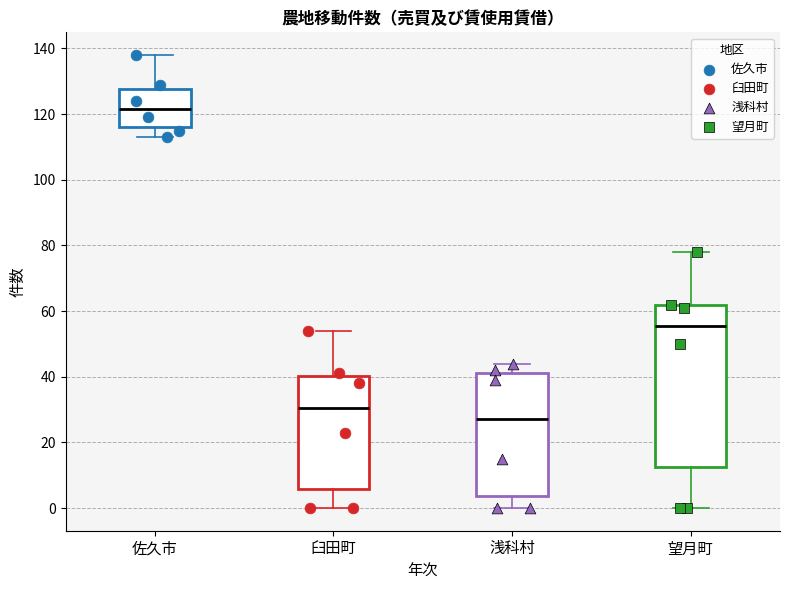

Reading left to right, read every box against the y-axis: the position of its median line, the range the box covers, and the ends of its whiskers. The values are not printed on the chart, so give them approximately, as read against the axis.

佐久市: median 122, box 116 to 128, whiskers 114 to 138
臼田町: median 30, box 6 to 40, whiskers 0 to 54
浅科村: median 28, box 4 to 42, whiskers 0 to 44
望月町: median 56, box 12 to 62, whiskers 0 to 78